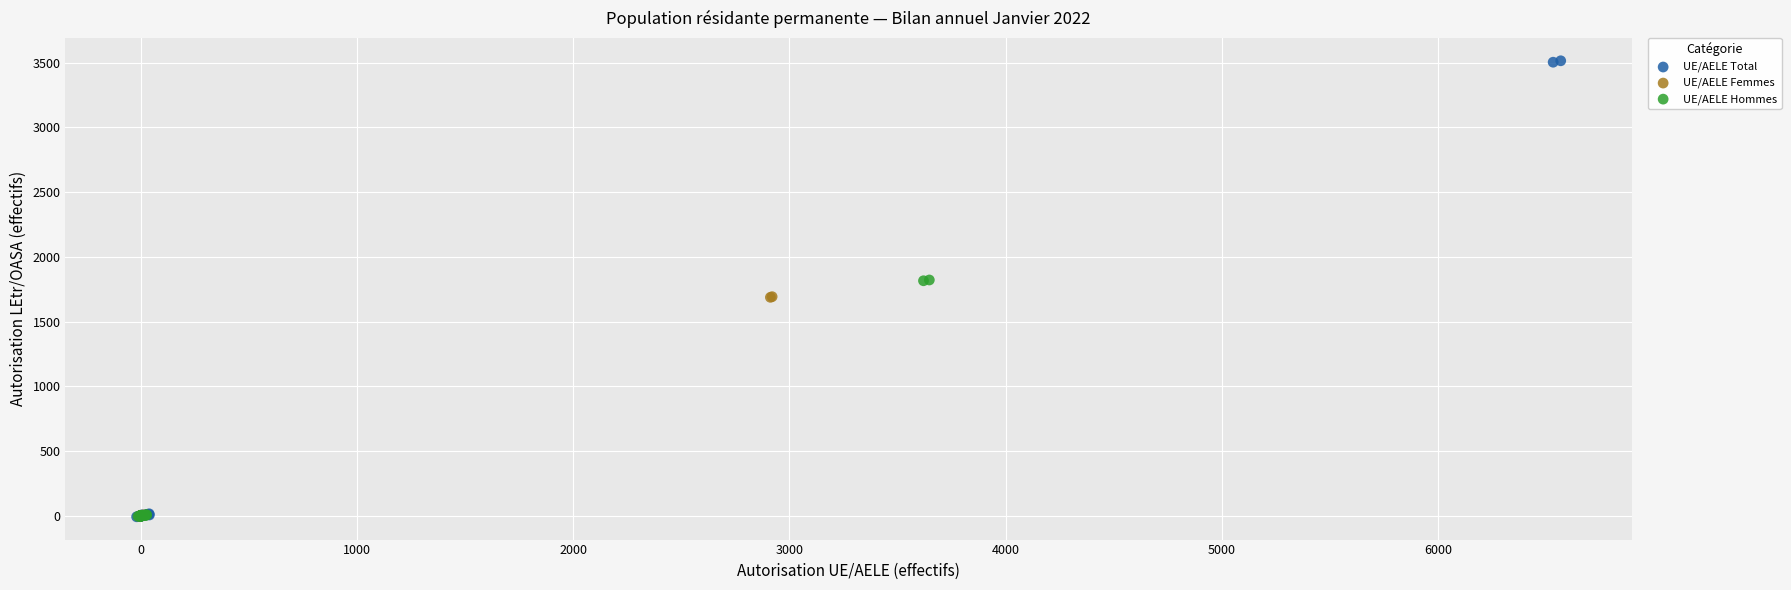

Which series has the largest Y range (max minus min)?

UE/AELE Total